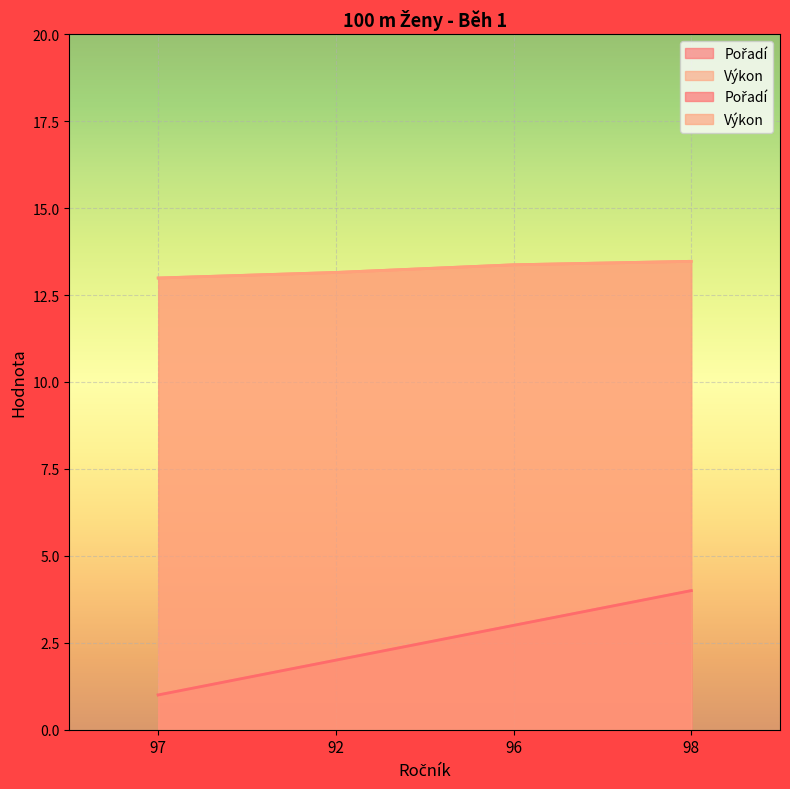

The Výkon series shows 23.8 at 98. True or false?

False